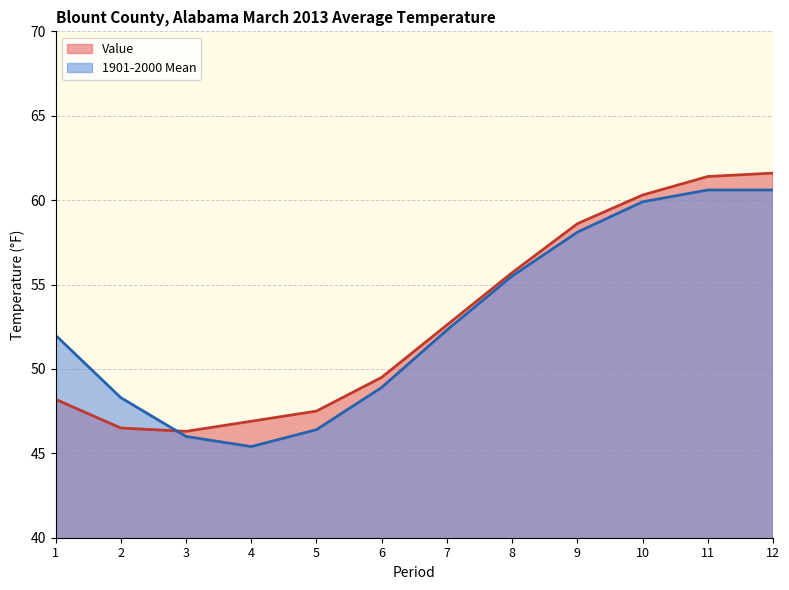

Does the chart have visible grid lines?

Yes